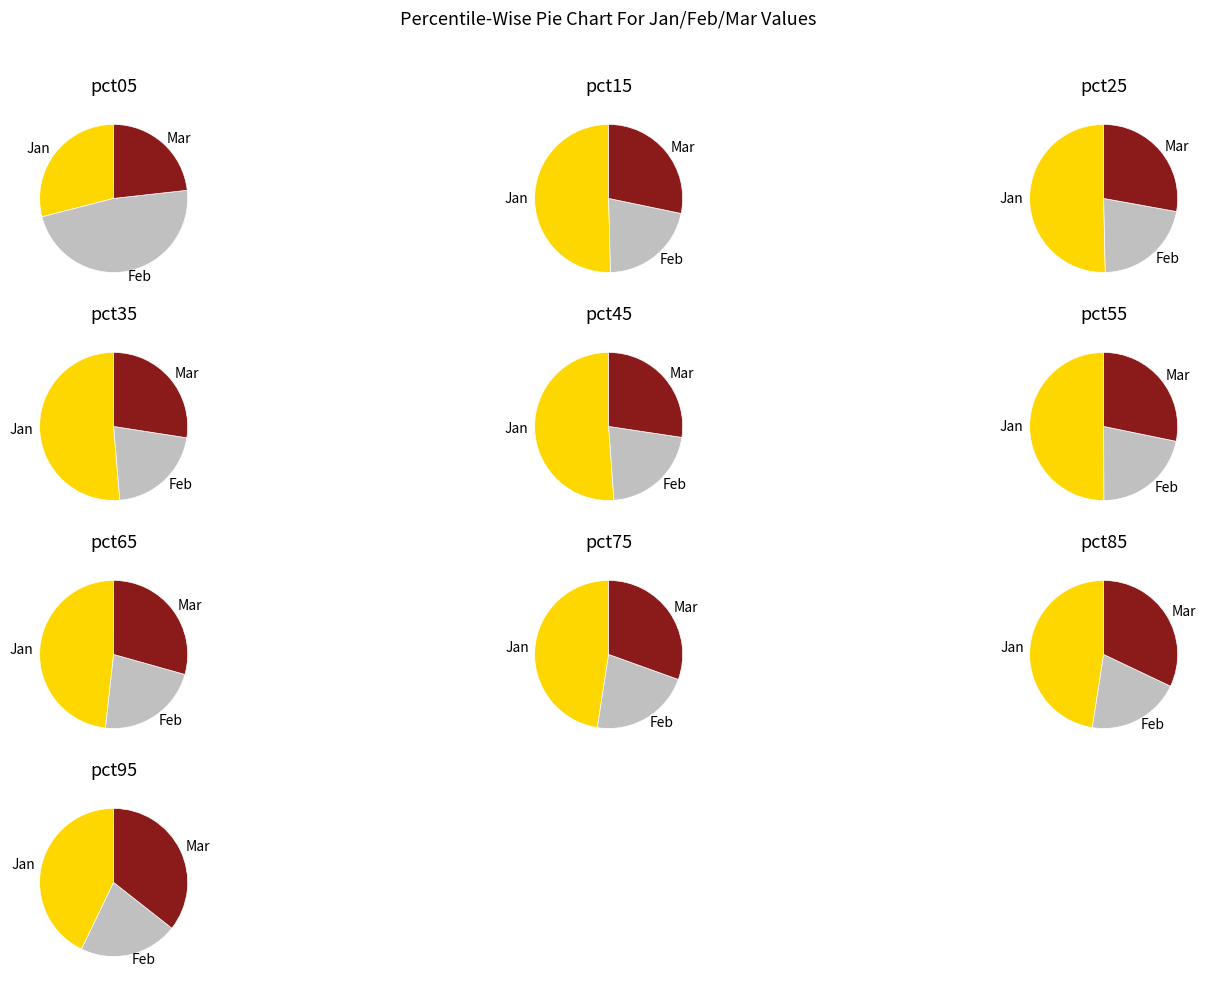

Is 7 the majority of the pie?

No